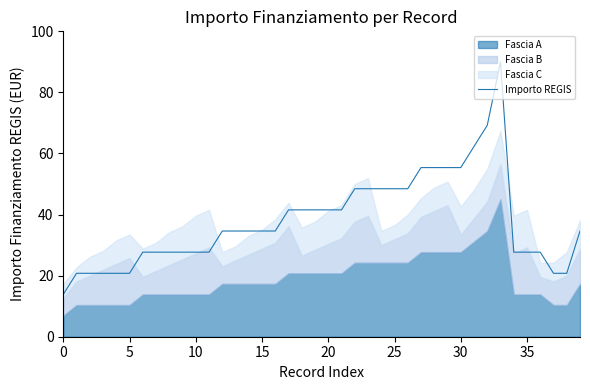

What is the lowest value of the Importo REGIS series?

13.8